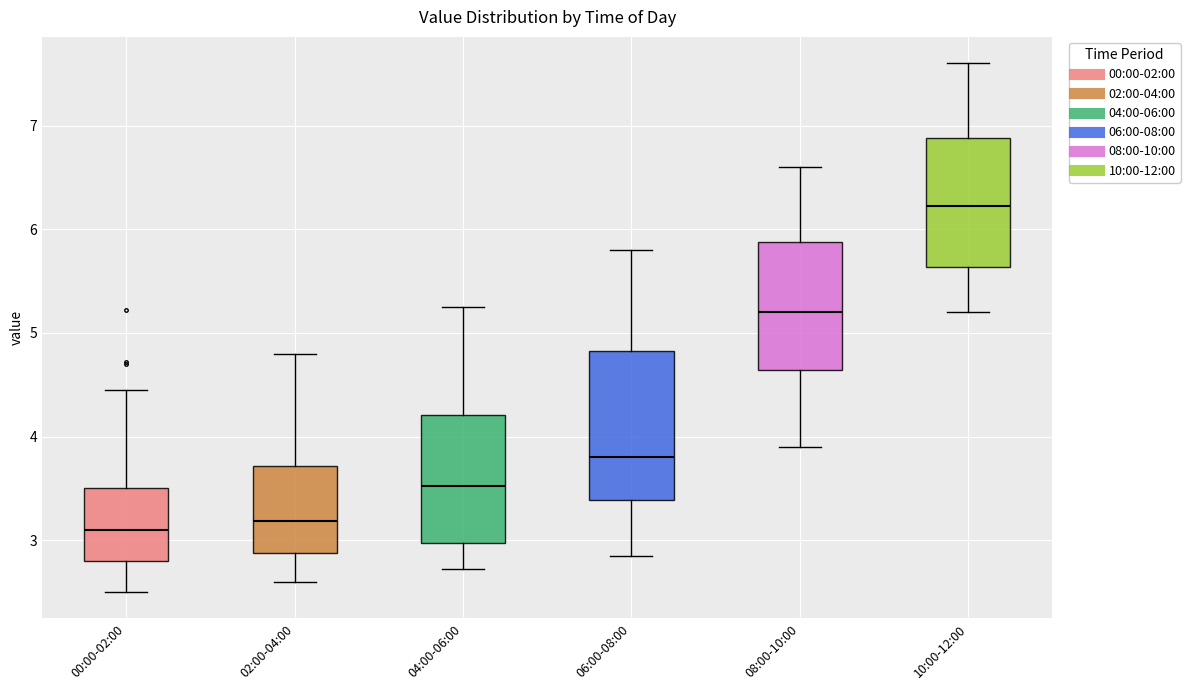

Comparing the boxes themselves (not the whiskers), which one is the tallest?

06:00-08:00